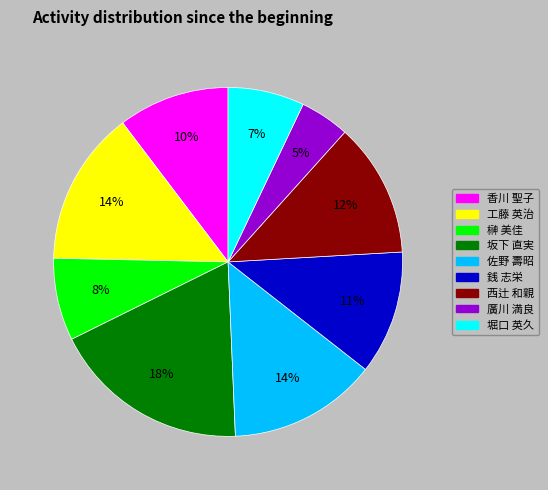

Which slice is the smallest?

廣川 満良